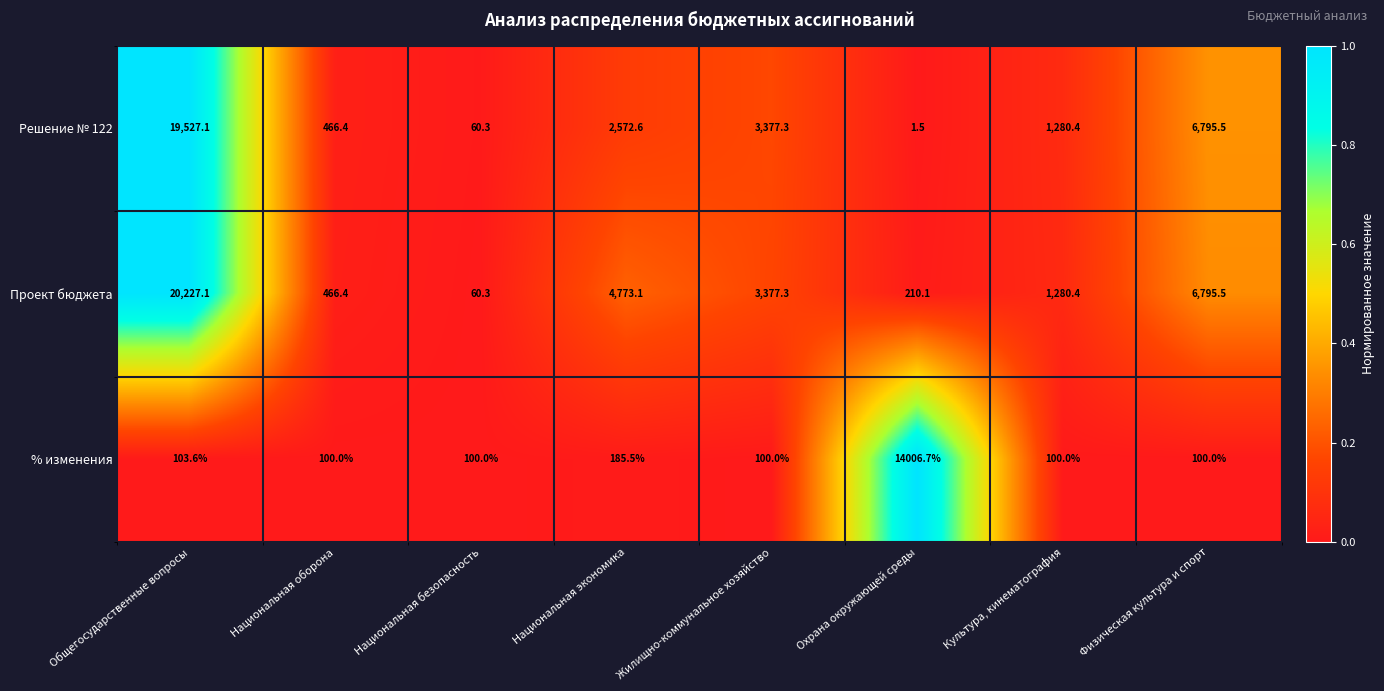

What is the difference between the second highest and second lowest values in the Решение № 122 series?

6735.2